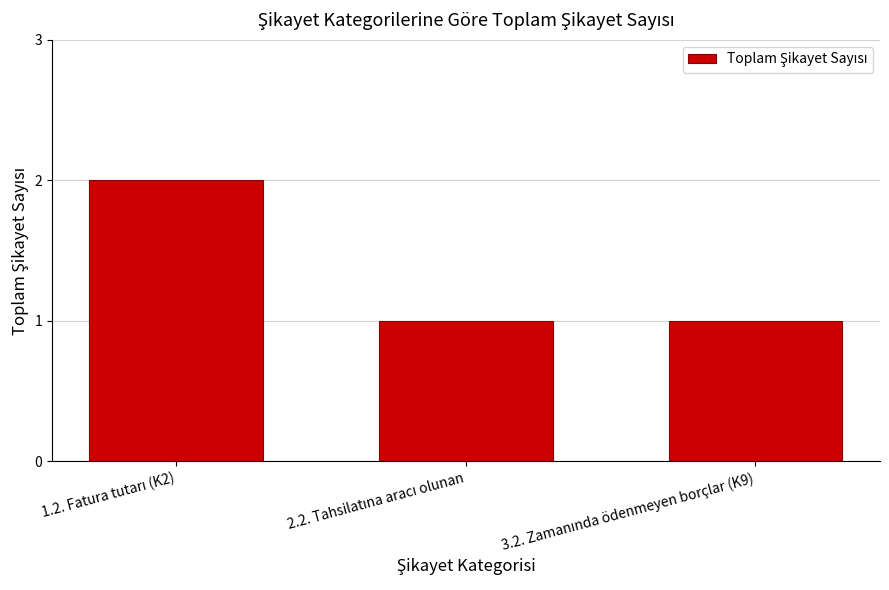

What is the value of the 1st bar from the left?

2